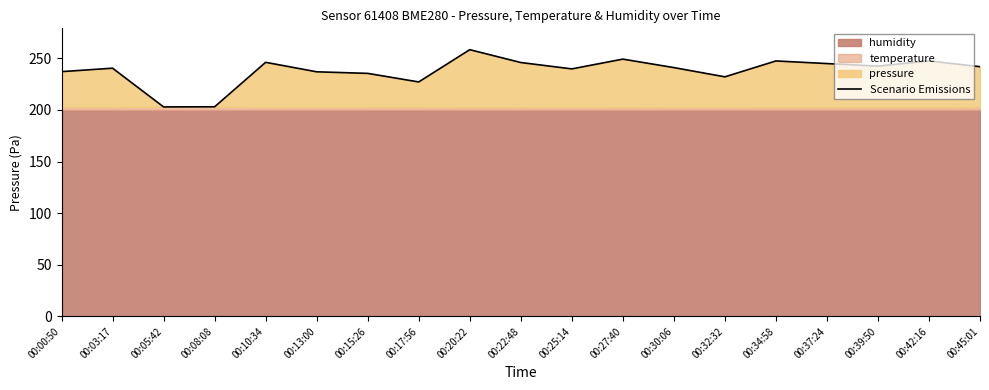

Rank the categories by value from lowest to highest.

00:05:42, 00:08:08, 00:17:56, 00:32:32, 00:15:26, 00:13:00, 00:00:50, 00:25:14, 00:03:17, 00:30:06, 00:45:01, 00:39:50, 00:37:24, 00:22:48, 00:10:34, 00:34:58, 00:42:16, 00:27:40, 00:20:22